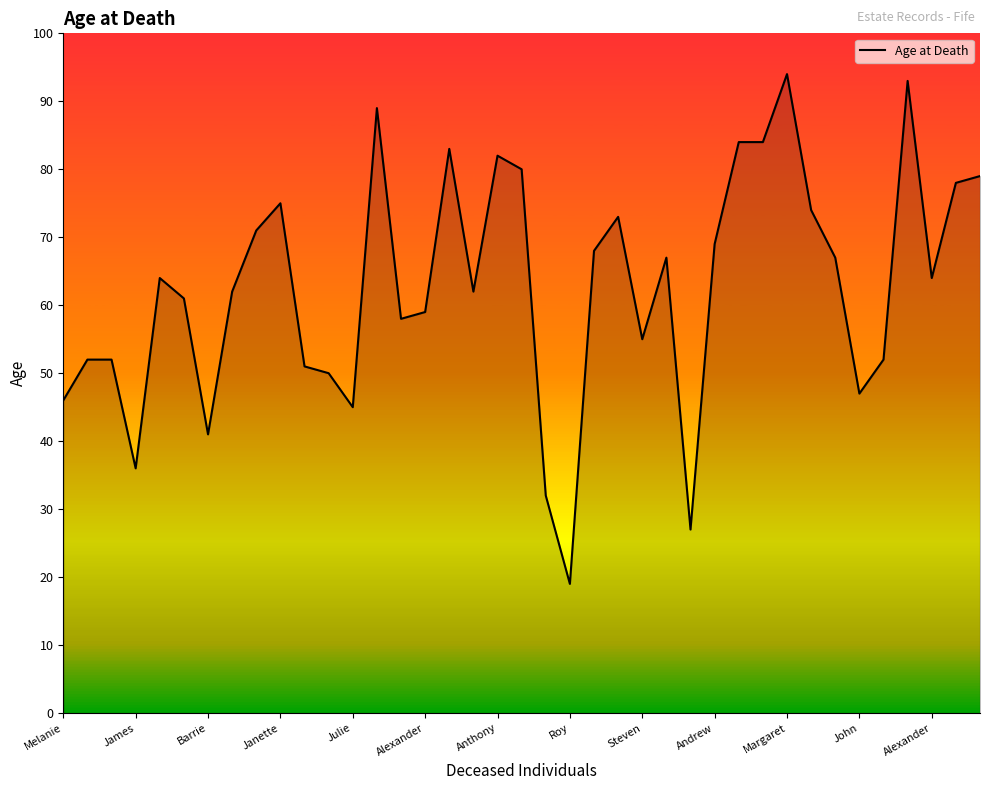

What is the greatest value displayed?

94